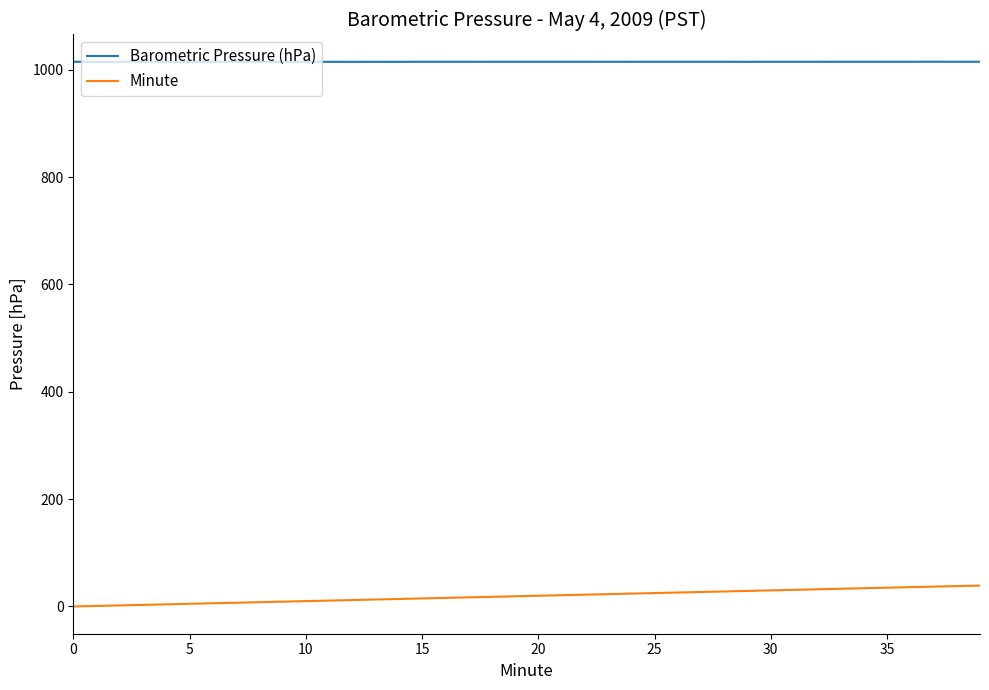

What is the difference between the maximum and minimum values in the Minute series?

39.0